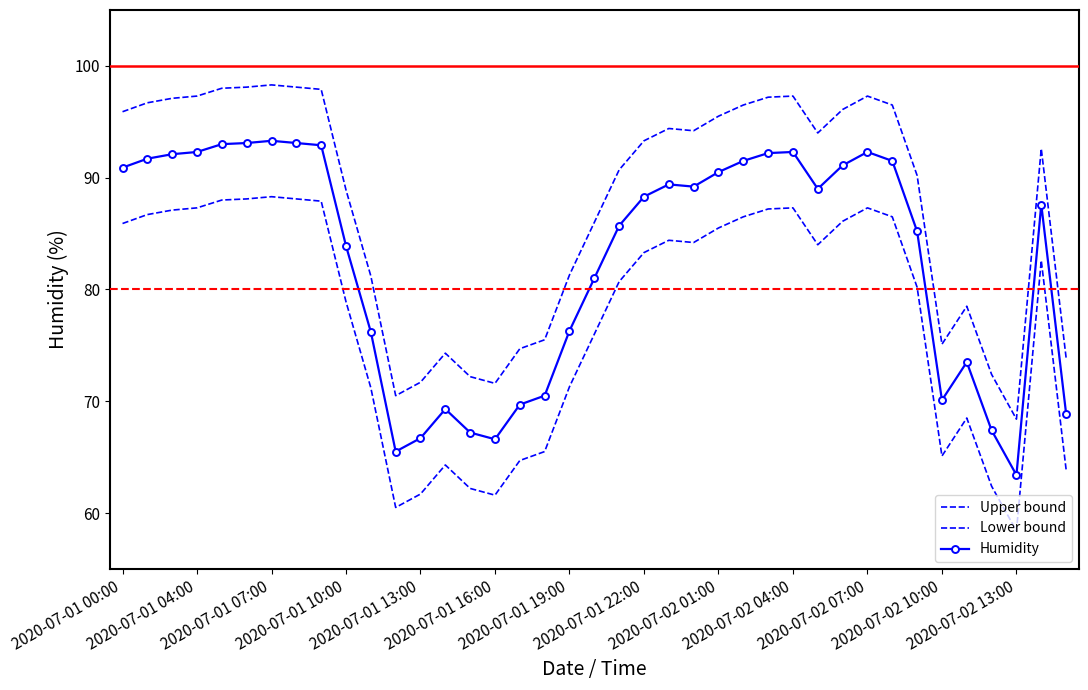

Reading right to left, transcribe all the data shown in this chart.

Upper bound: 73.9	92.6	68.4	72.4	78.5	75.1	90.2	96.5	97.3	96.1	94.0	97.3	97.2	96.5	95.5	94.2	94.4	93.3	90.7	86.0	81.3	75.5	74.7	71.6	72.2	74.3	71.7	70.5	81.2	88.9	97.9	98.1	98.3	98.1	98.0	97.3	97.1	96.7	95.9
Lower bound: 63.9	82.6	58.4	62.4	68.5	65.1	80.2	86.5	87.3	86.1	84.0	87.3	87.2	86.5	85.5	84.2	84.4	83.3	80.7	76.0	71.3	65.5	64.7	61.6	62.2	64.3	61.7	60.5	71.2	78.9	87.9	88.1	88.3	88.1	88.0	87.3	87.1	86.7	85.9
Humidity: 68.9	87.6	63.4	67.4	73.5	70.1	85.2	91.5	92.3	91.1	89.0	92.3	92.2	91.5	90.5	89.2	89.4	88.3	85.7	81.0	76.3	70.5	69.7	66.6	67.2	69.3	66.7	65.5	76.2	83.9	92.9	93.1	93.3	93.1	93.0	92.3	92.1	91.7	90.9